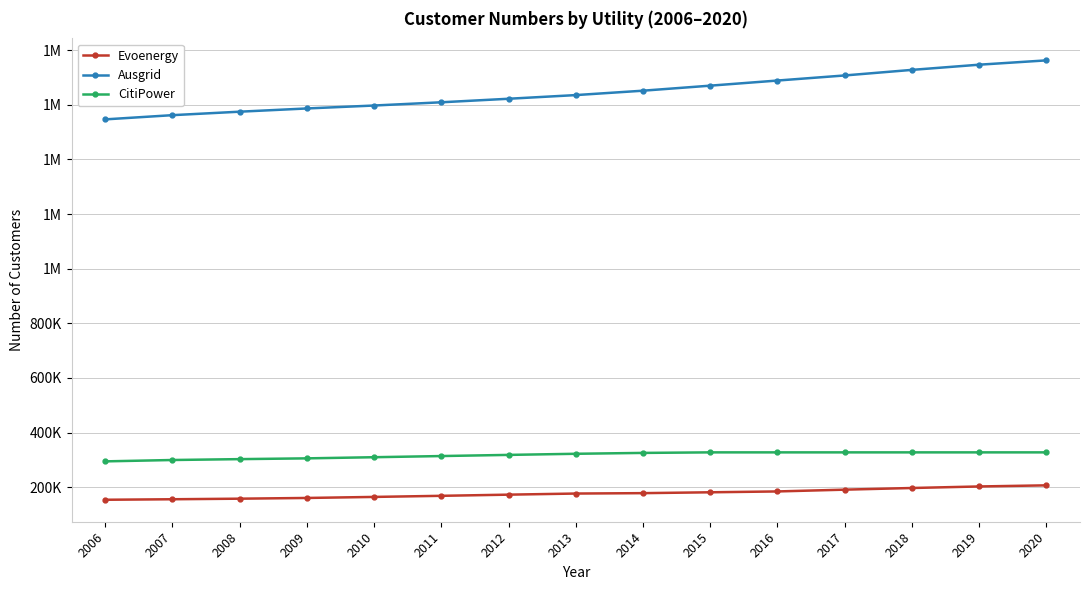

Rank the series by their maximum value, from highest to lowest.

Ausgrid, CitiPower, Evoenergy